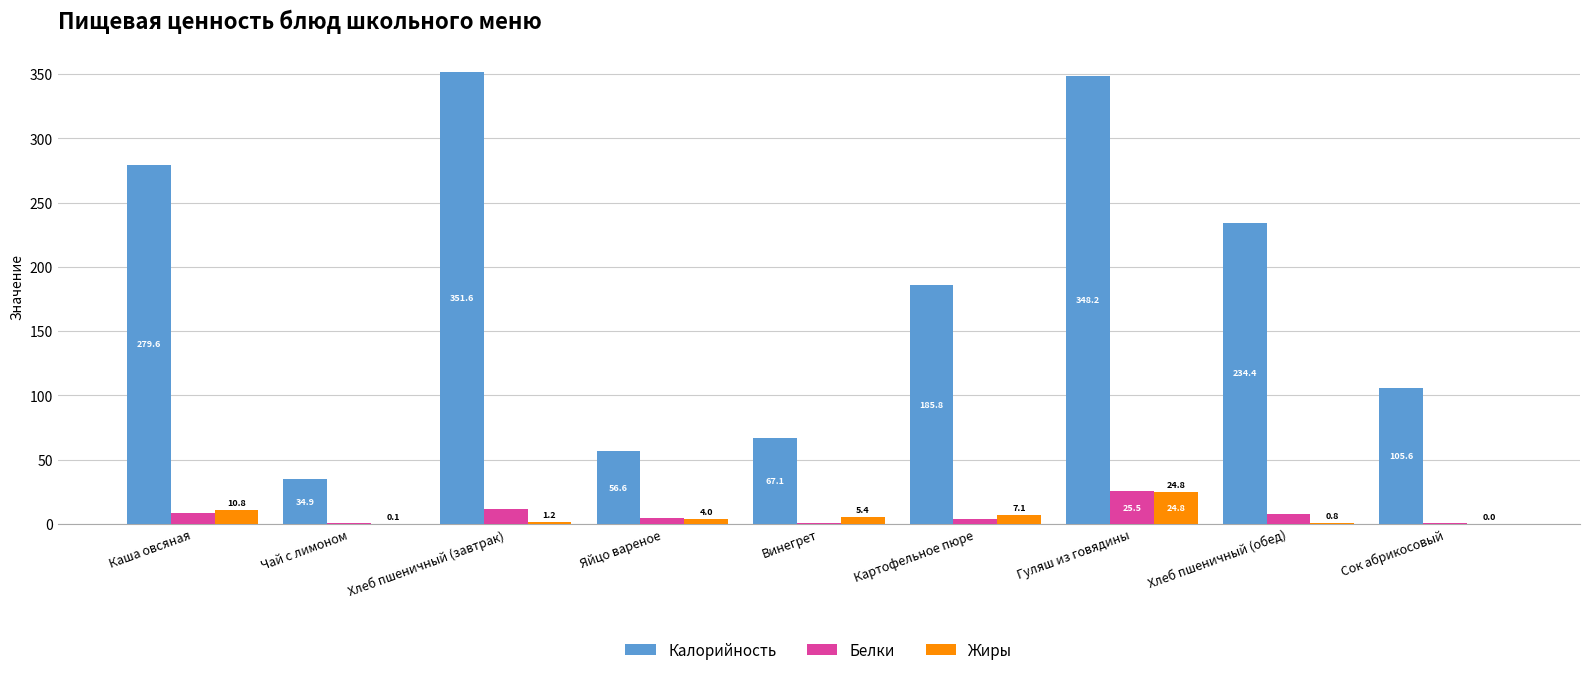

How many groups of bars are there?

9